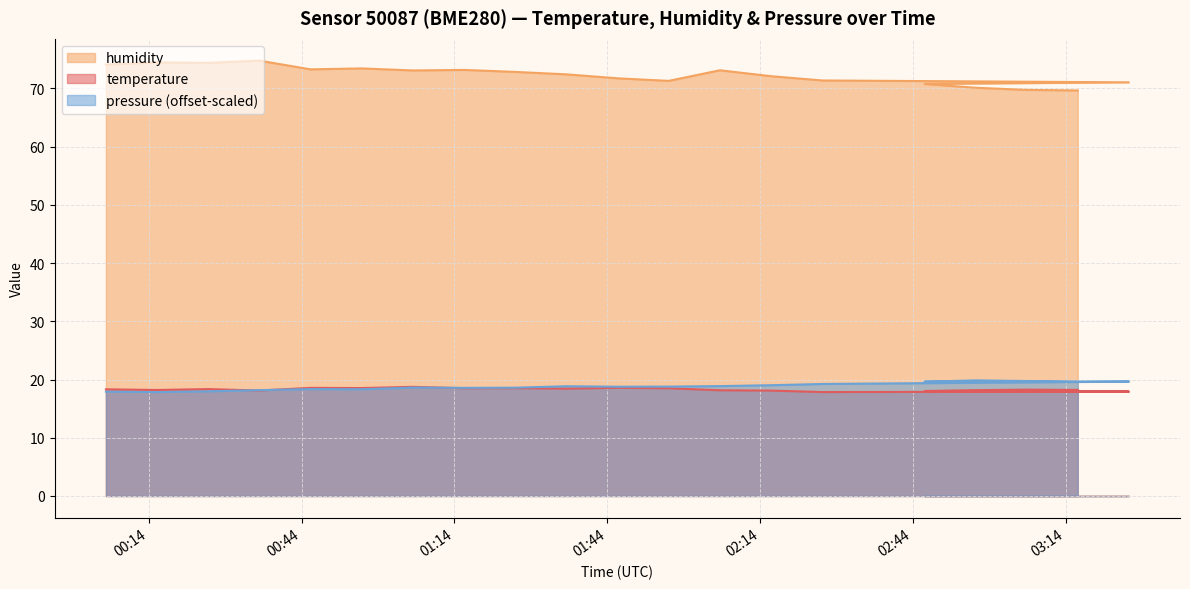

Between 2022-07-01T02:16:13 and 2022-07-01T02:46:19, which series saw the biggest shift?

humidity